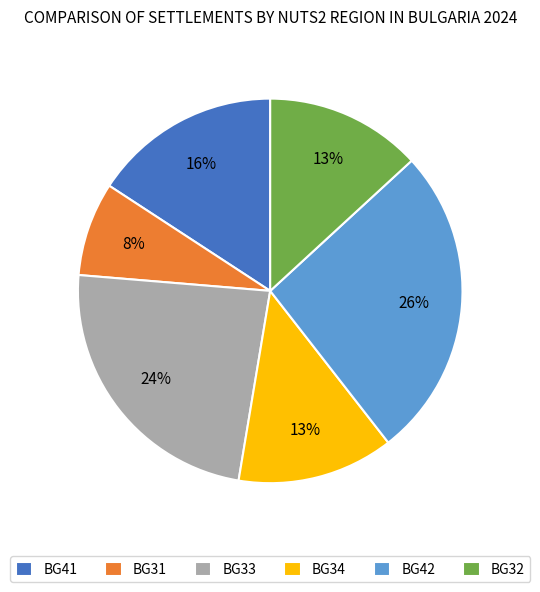

Count the number of slices in the pie.

6